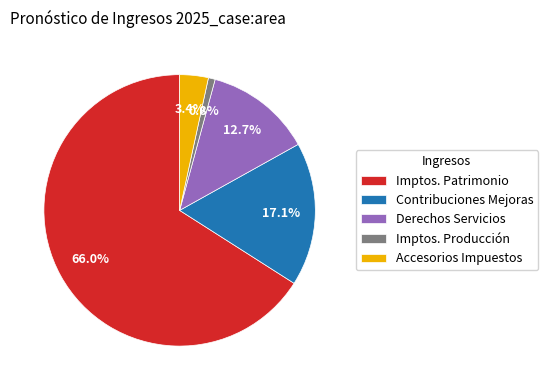

Which category has the biggest portion of the pie?

Imptos. Patrimonio